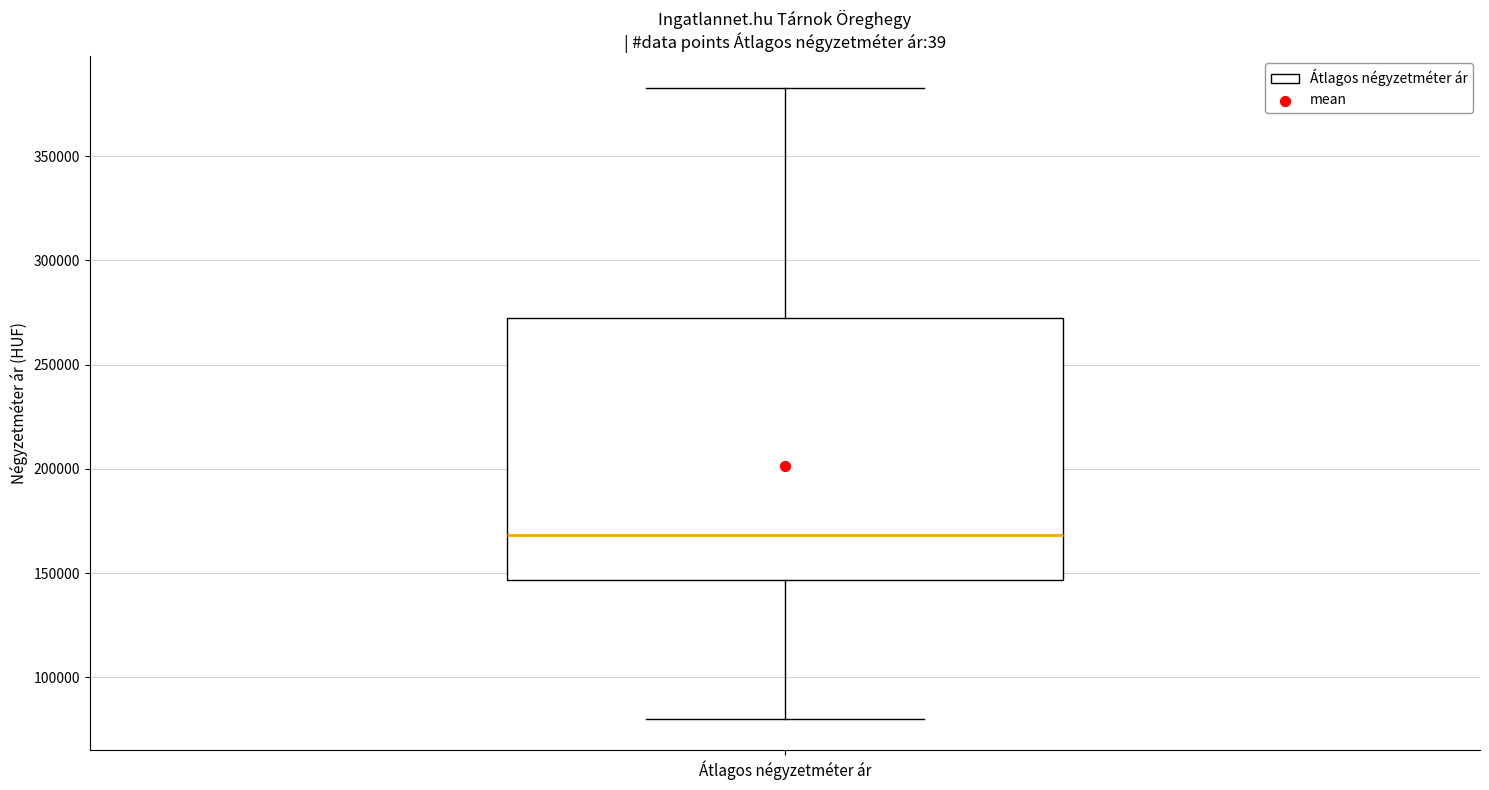

Where is the upper edge of the box for Átlagos négyzetméter ár on the y-axis? The values are not printed on the chart, so give them approximately, as read against the axis.

275000